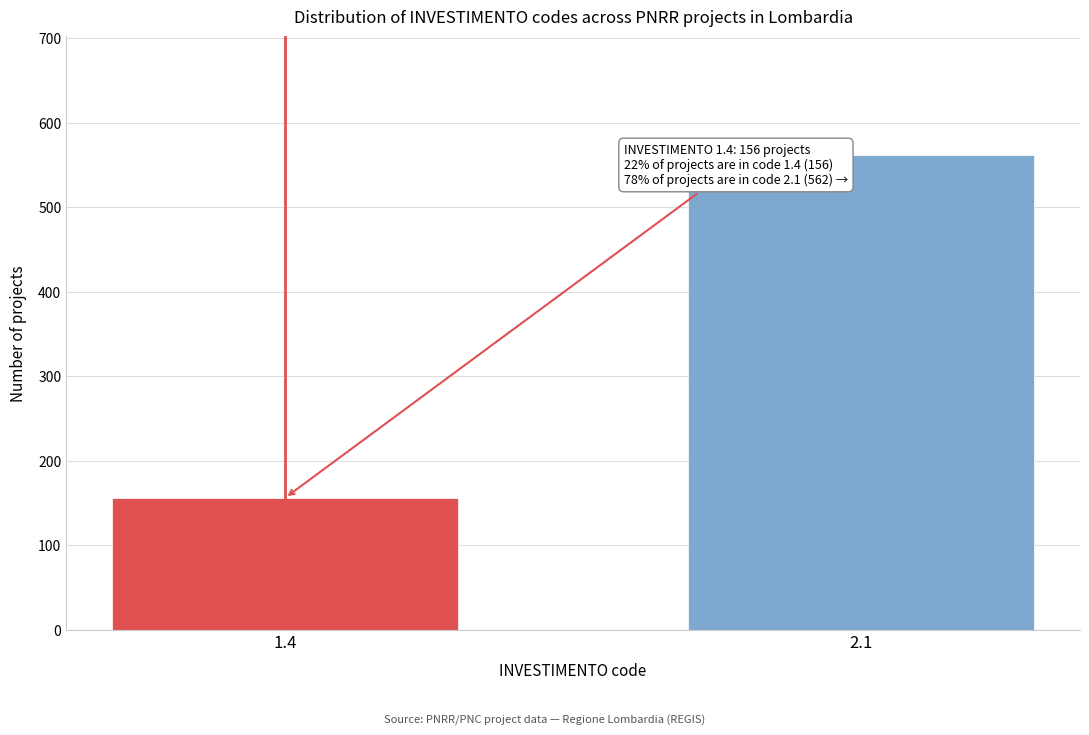

Reading right to left, list all the values displayed in this chart.

2.1=562	1.4=156